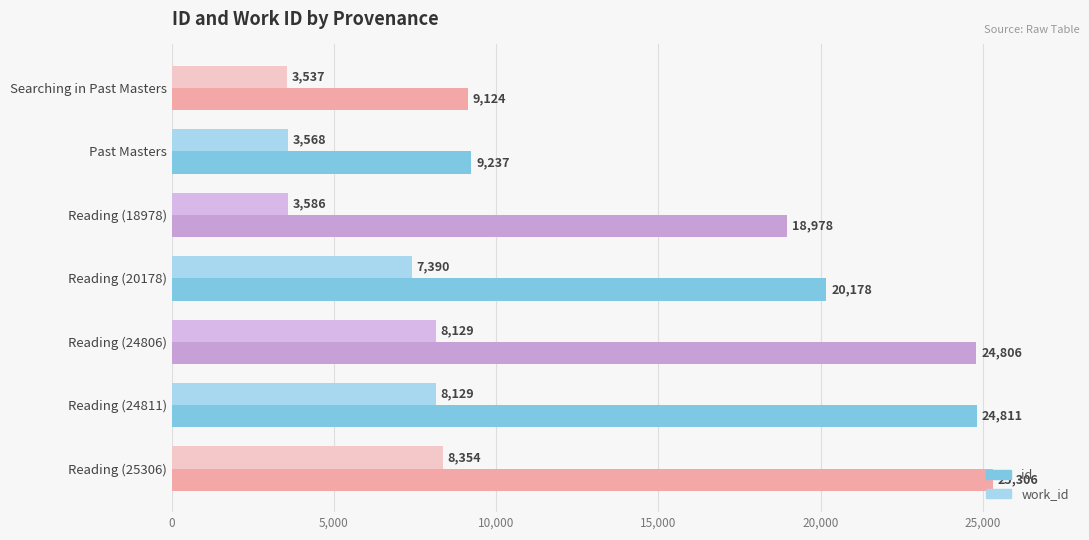

Where is work_id nearest to the value 5945?

Reading (20178)